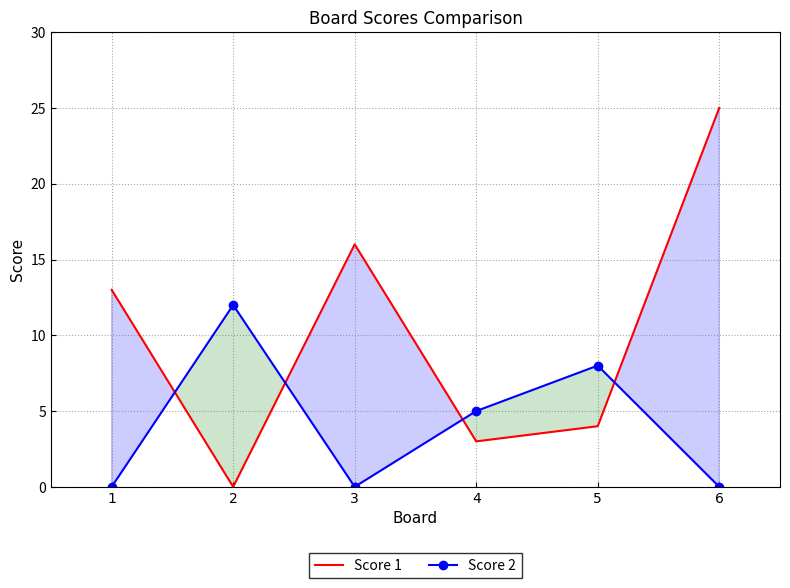

Rank the series at 6 from highest to lowest value.

Score 1, Score 2